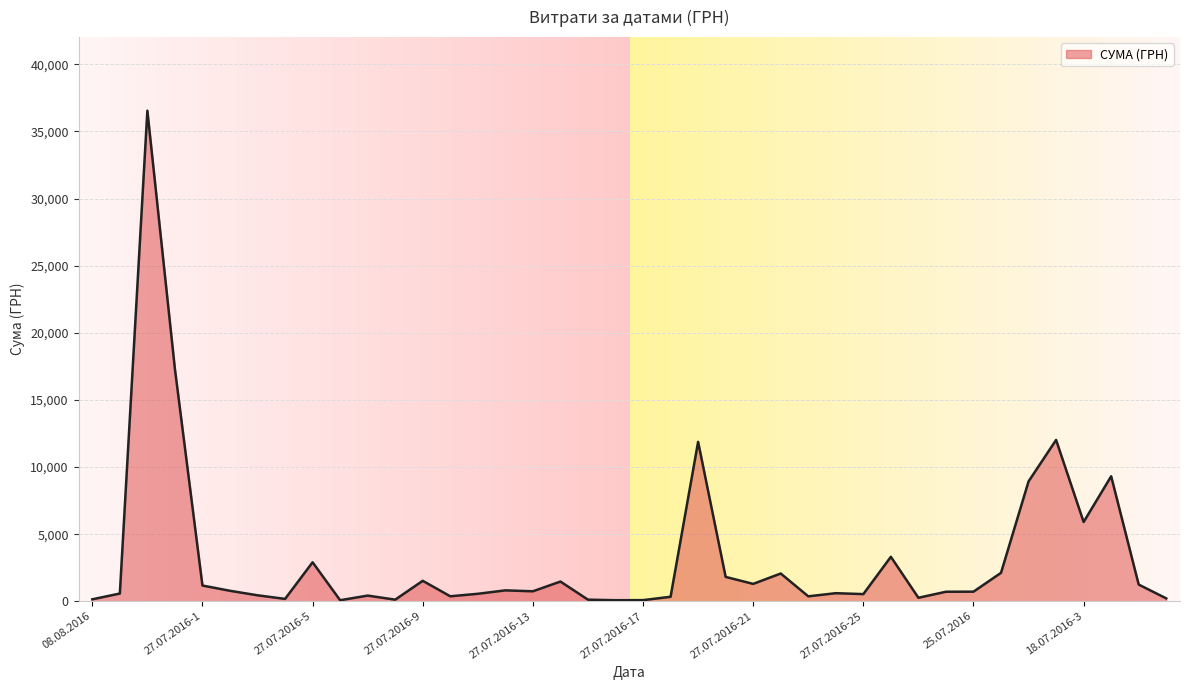

What is the difference between the maximum and minimum values?

36467.0